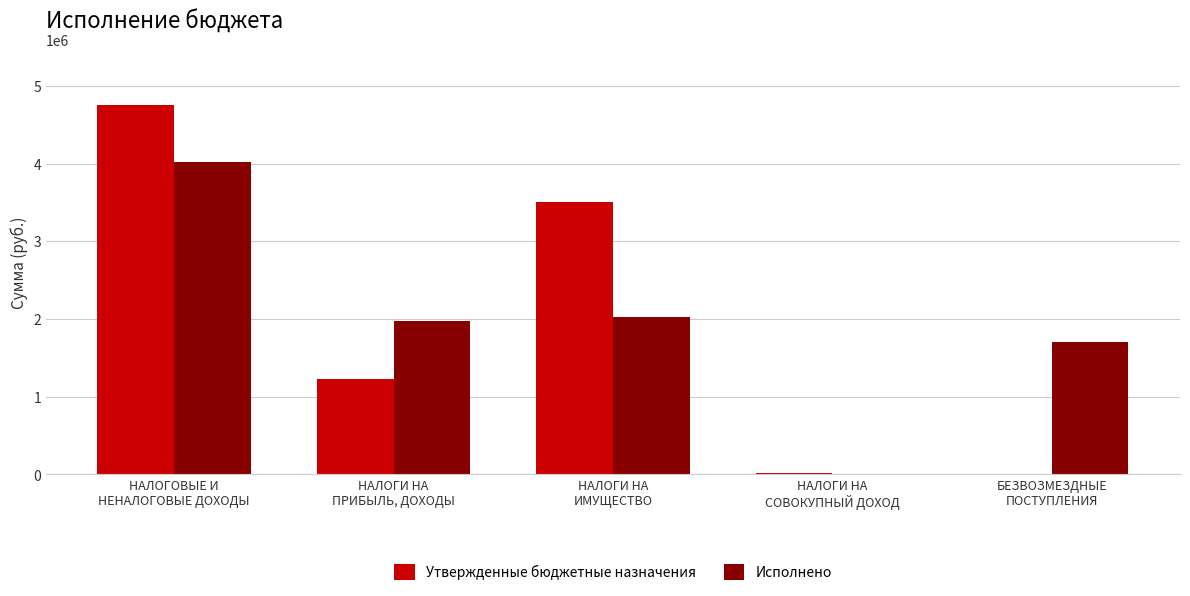

What is the greatest value displayed?

4758000.0